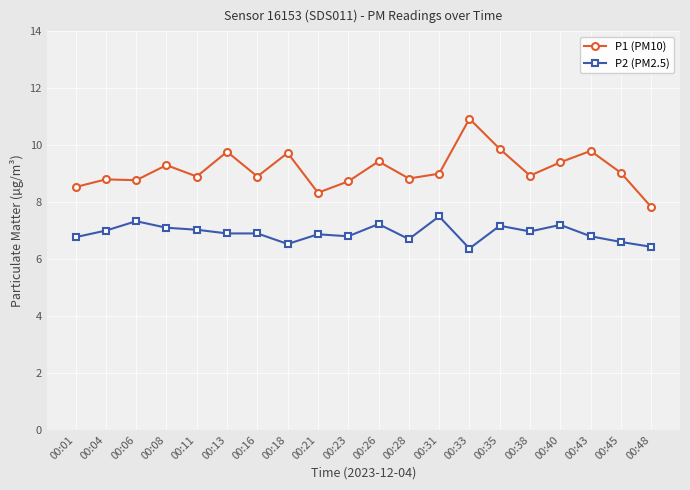

What is the total value across all series at 00:38?

15.9